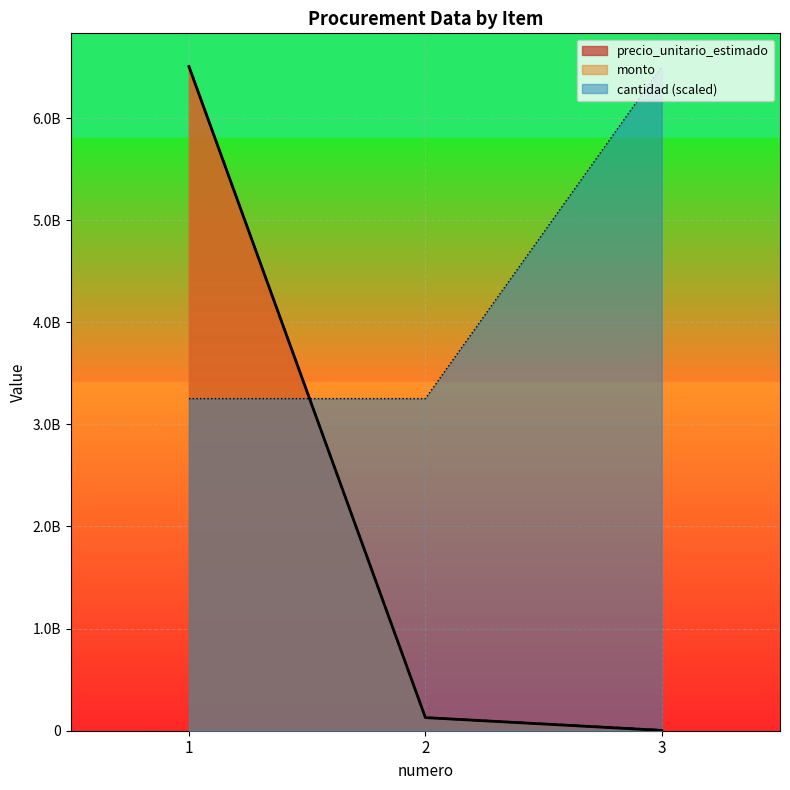

What is the sum of all cantidad values?

13008313930.0